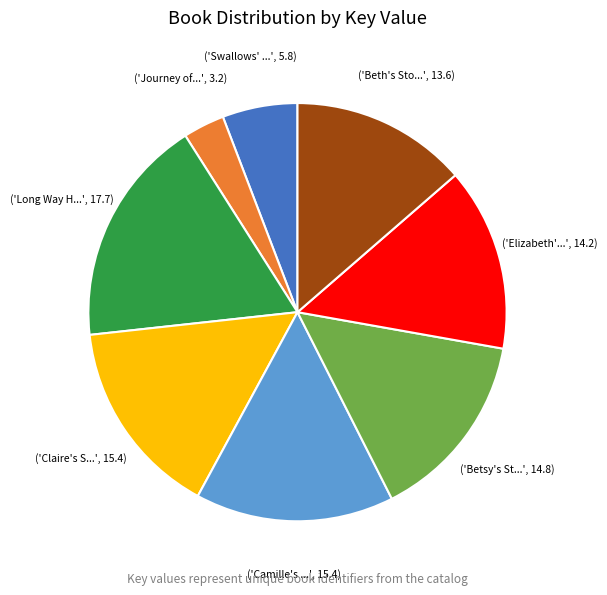

Does any single category account for the majority?

No